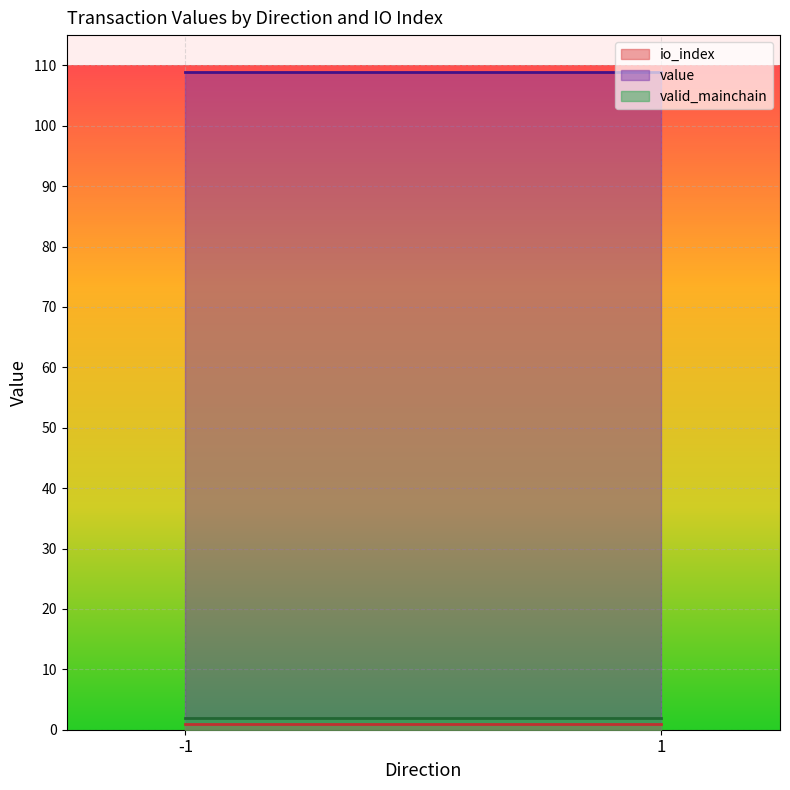

The value of value at -1 is 154.6. True or false?

False